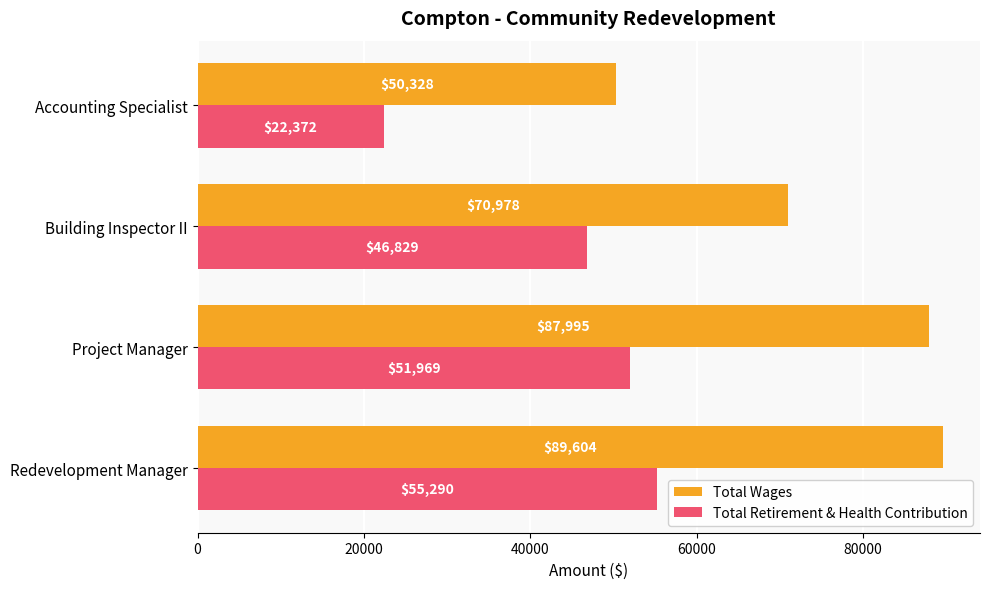

Which series has the widest spread of values?

Total Wages